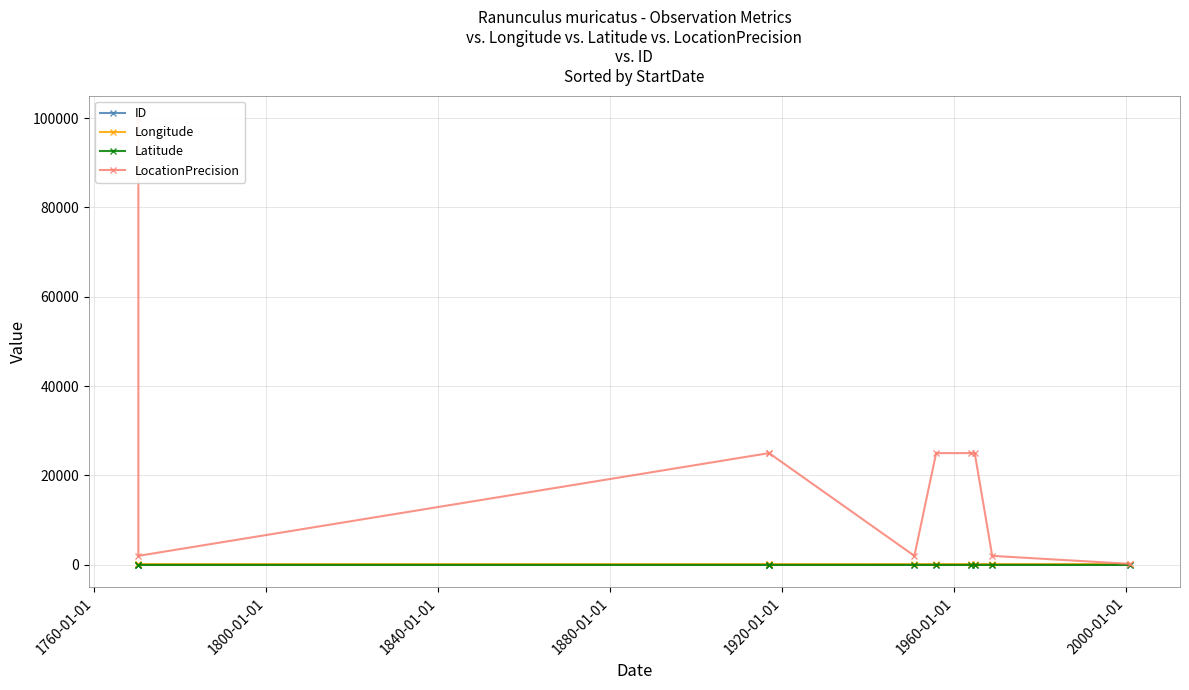

Which has a higher value, 1960-01-01 or 1760-01-01?

1960-01-01